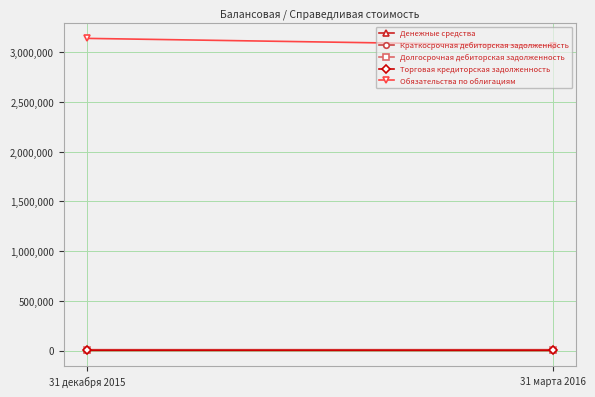

Between 31 декабря 2015 and 31 марта 2016, which series saw the biggest shift?

Обязательства по облигациям